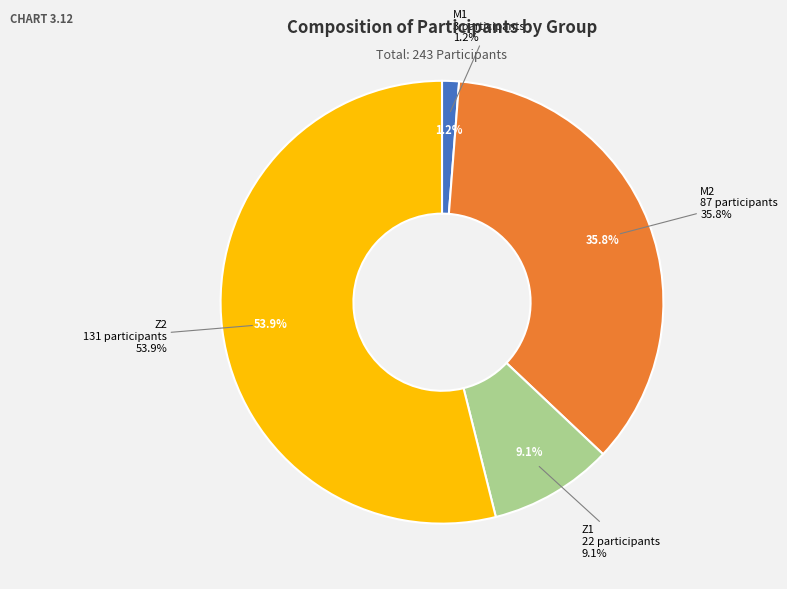

Is it true that M1 is 7% of the pie?

False